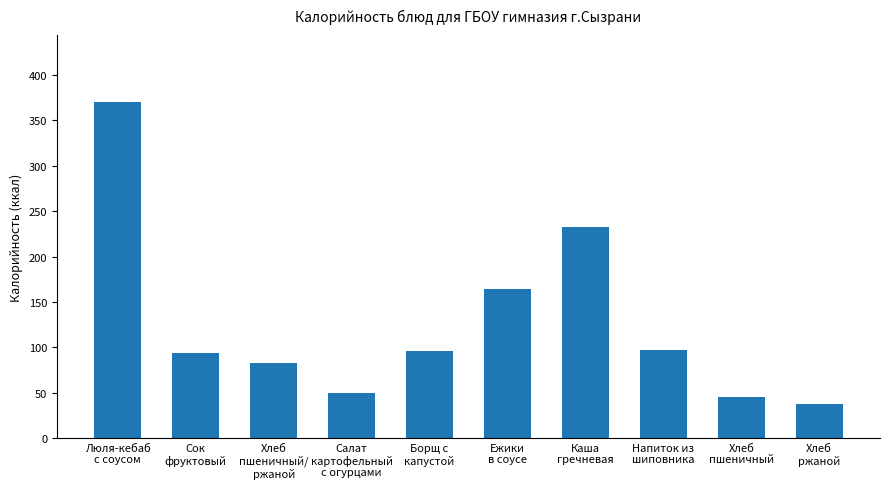

What is the difference between the maximum and minimum values?

332.0